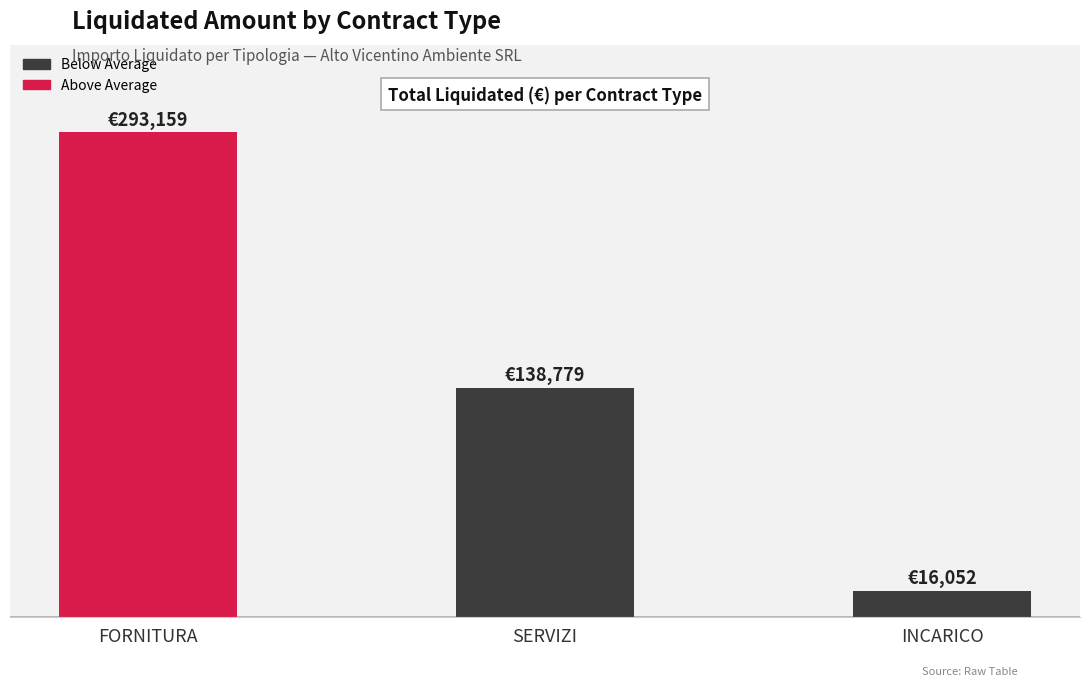

Reading left to right, transcribe all the data shown in this chart.

293158.8	138779.0	16051.6